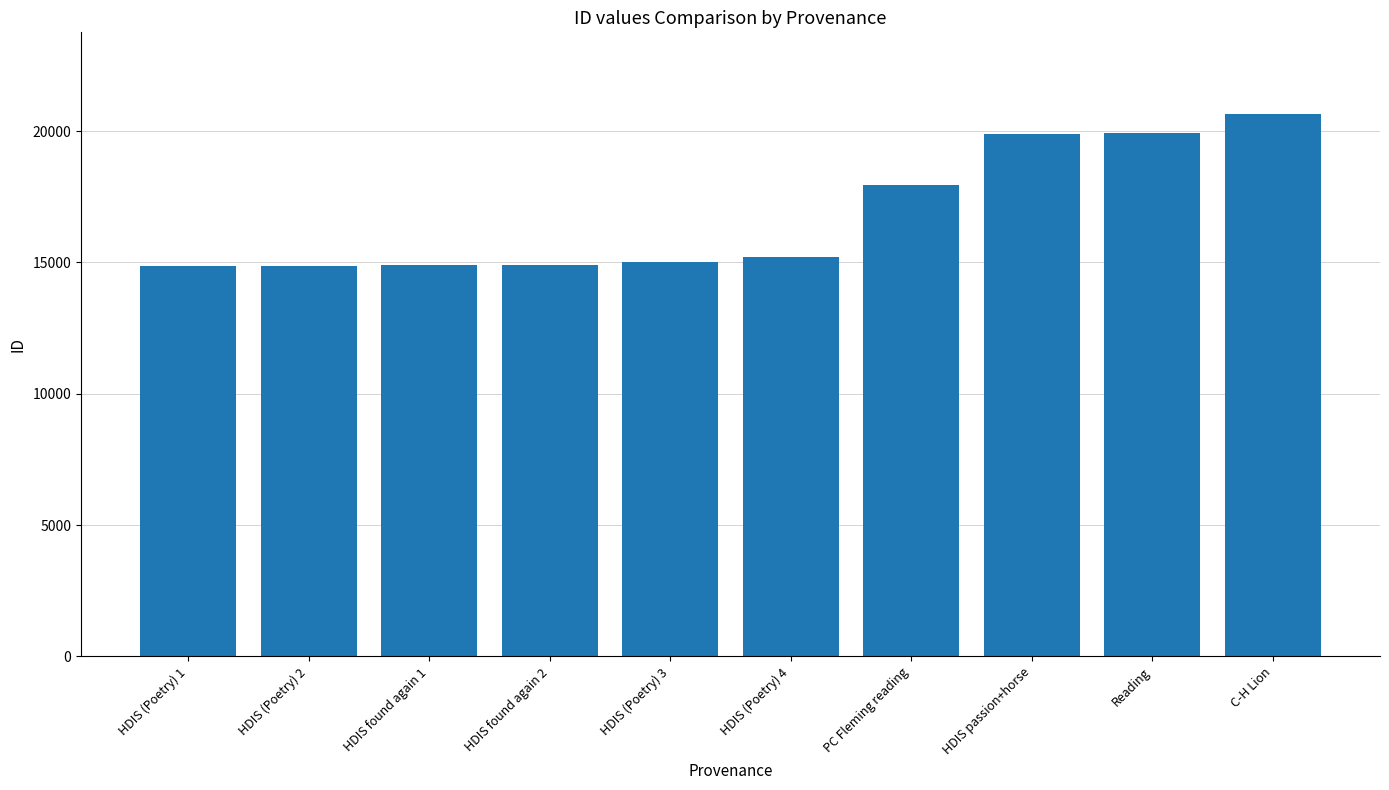

What is the sum of the values at PC Fleming reading and HDIS (Poetry) 4?

33151